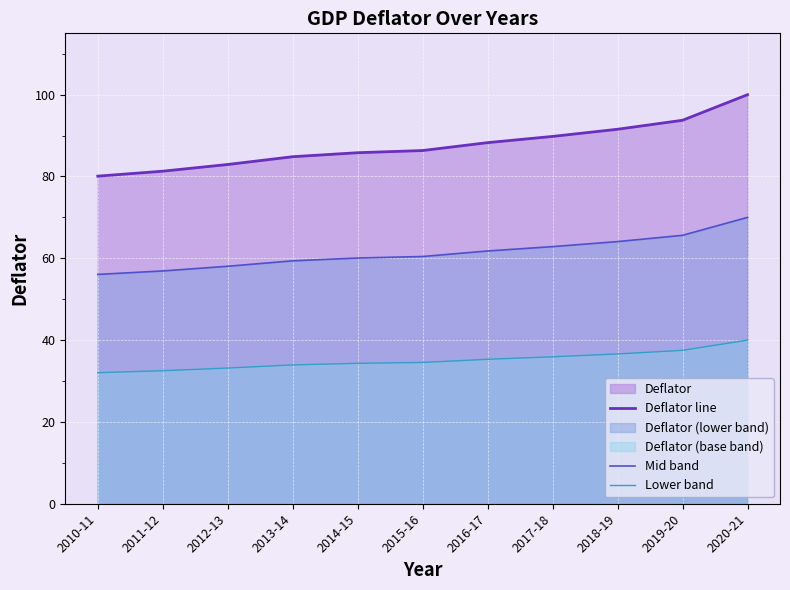

What is the lowest value of the Mid band series?

56.1